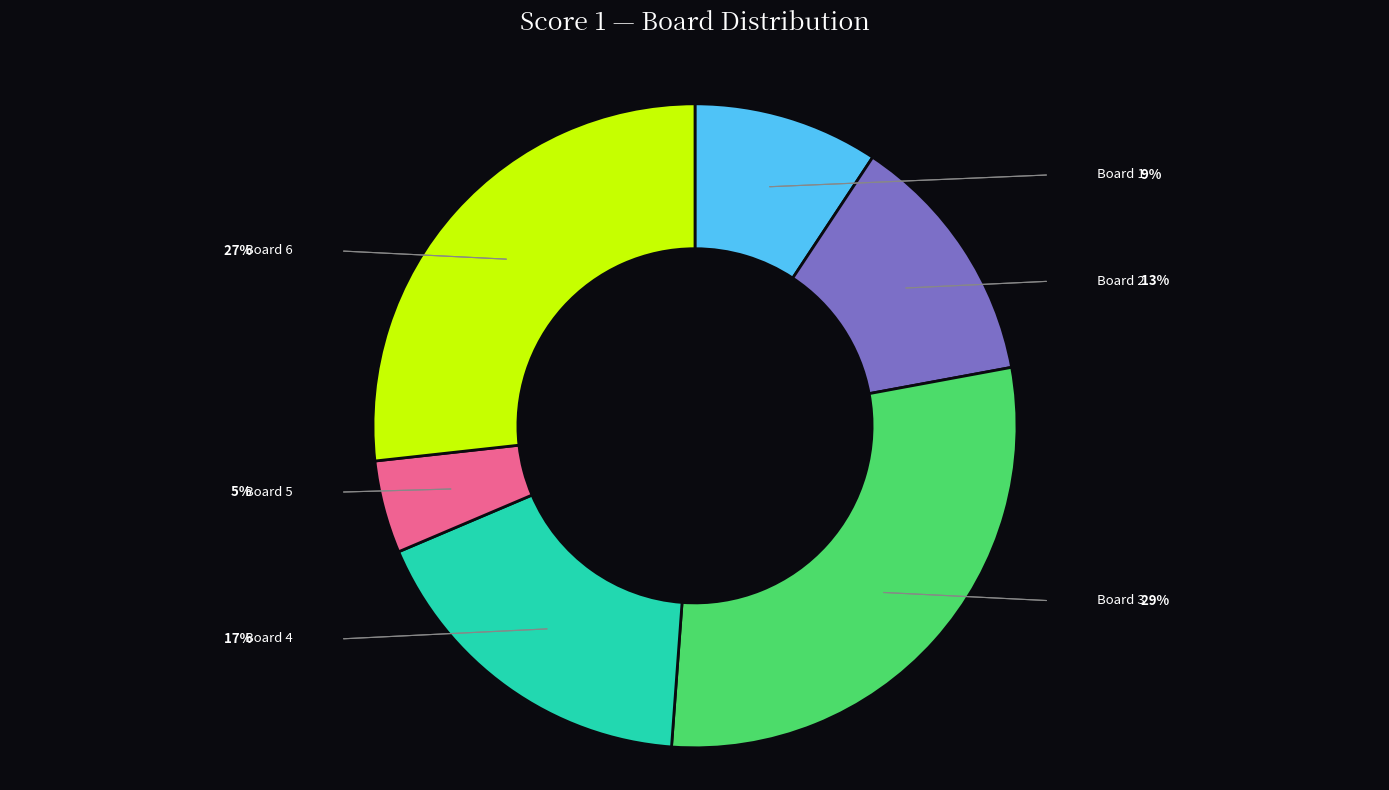

To the nearest percent, what portion does Board 4 represent?

17%